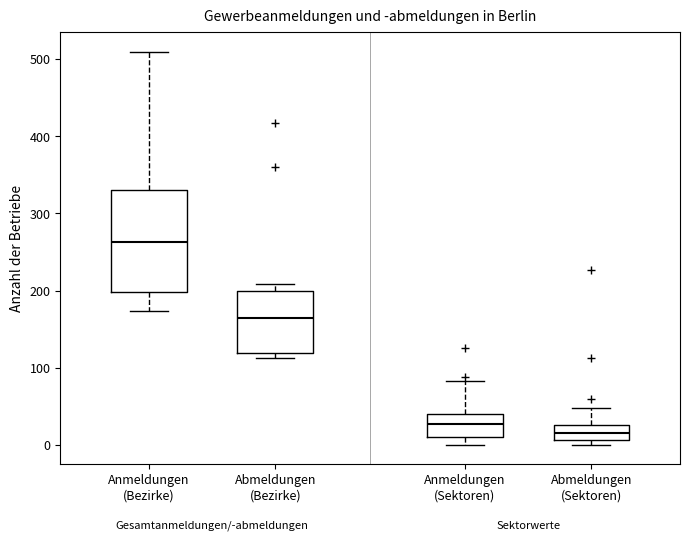

Where is the upper edge of the box for Anmeldungen (Bezirke) on the y-axis? The values are not printed on the chart, so give them approximately, as read against the axis.

330